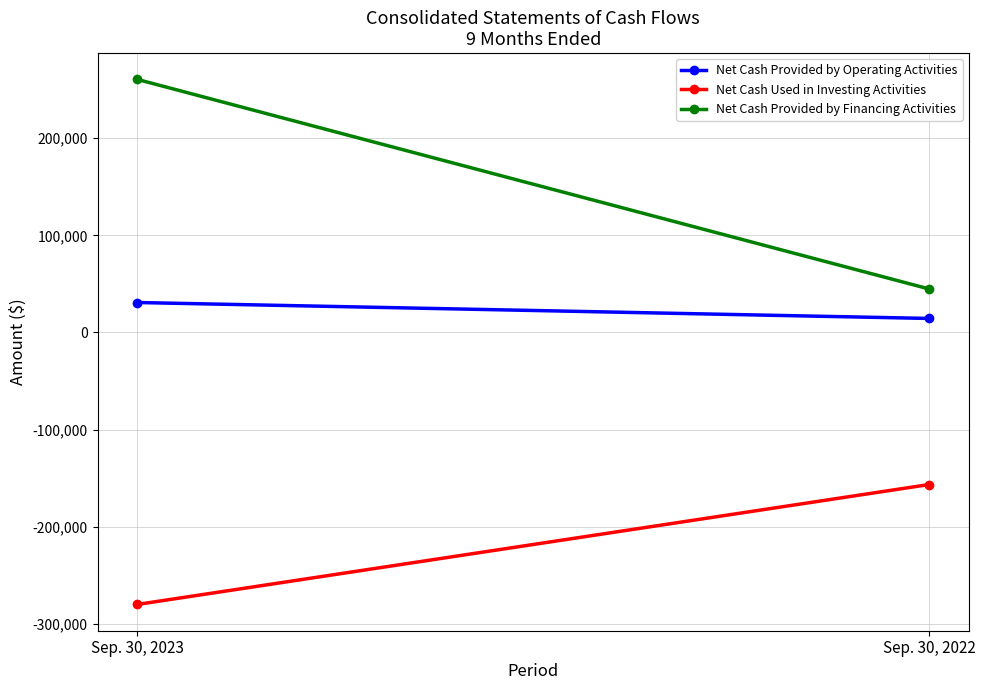

What is the spread (max minus min) of values at Sep. 30, 2023?

540747